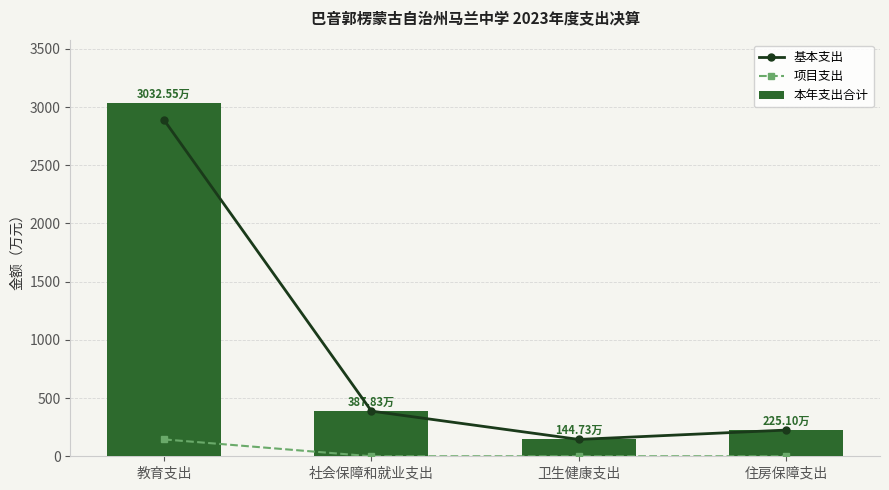

Which series has the largest total across all categories?

本年支出合计